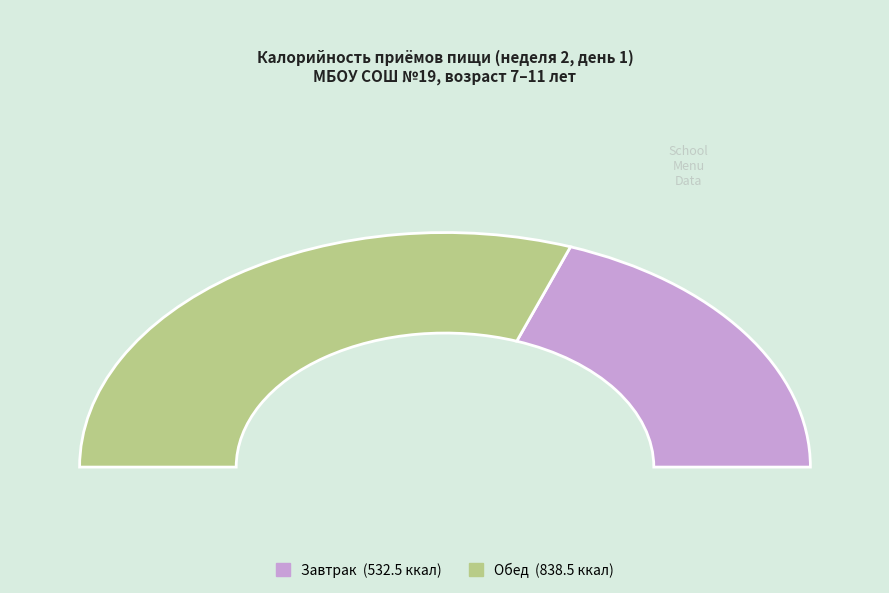

How many segments does this pie chart have?

2